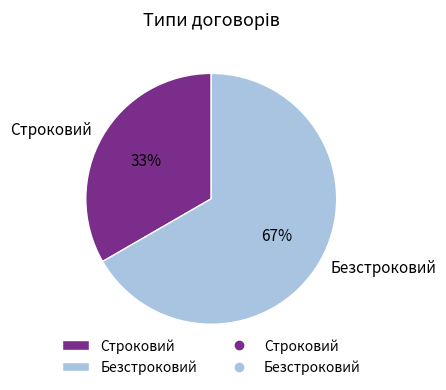

Is it true that Строковий is 33% of the pie?

True